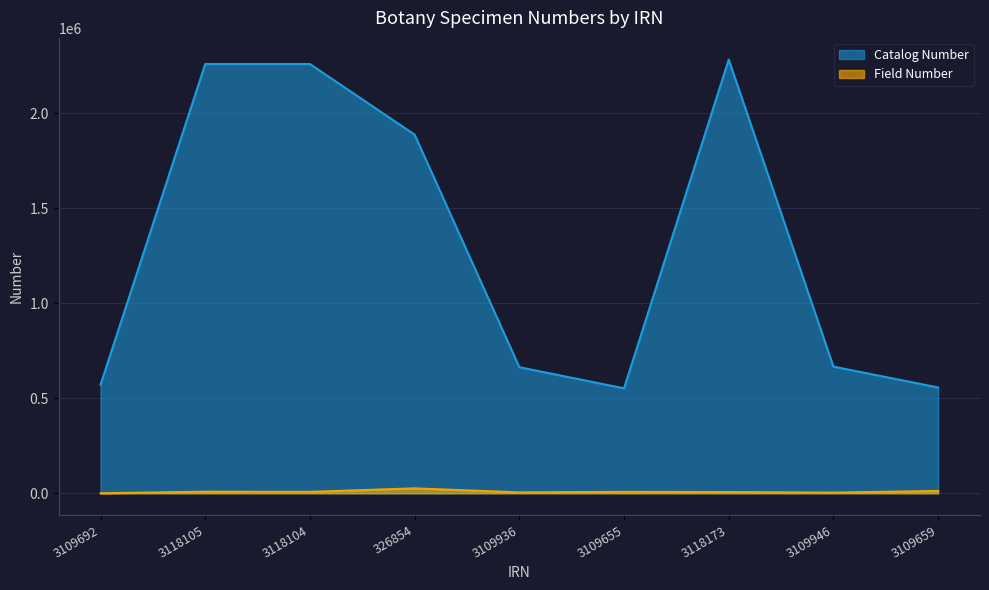

Does the chart display data point markers on the line(s)?

No